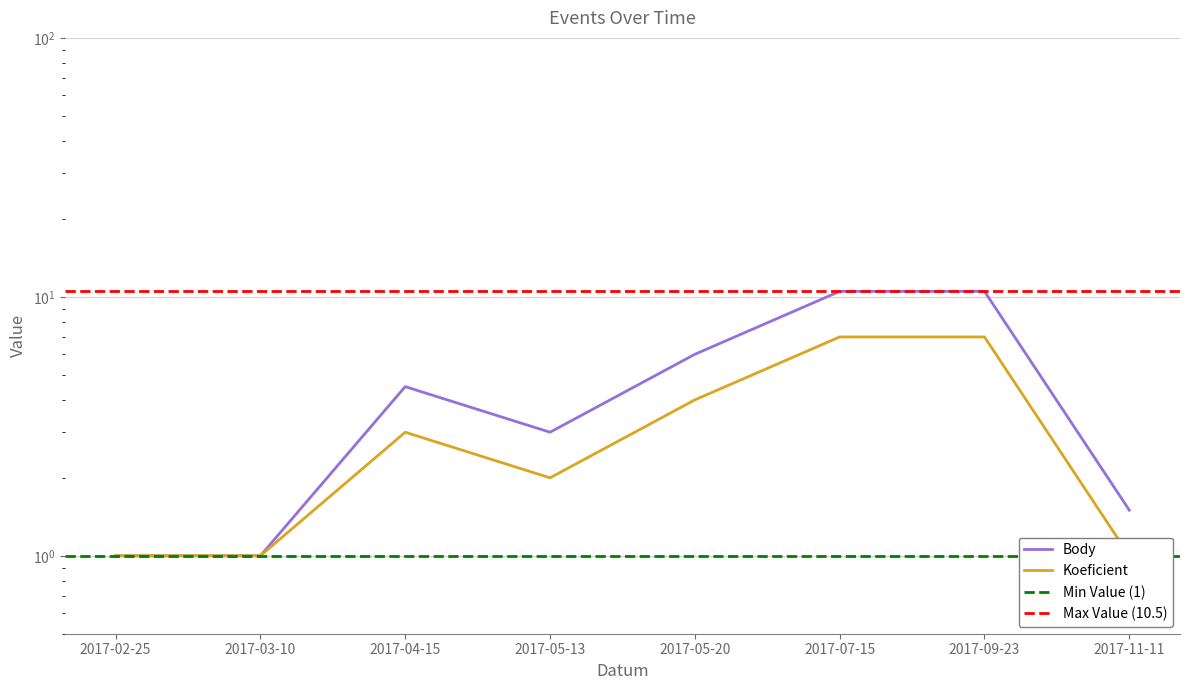

List the series in order of their peak value, highest first.

Body, Koeficient